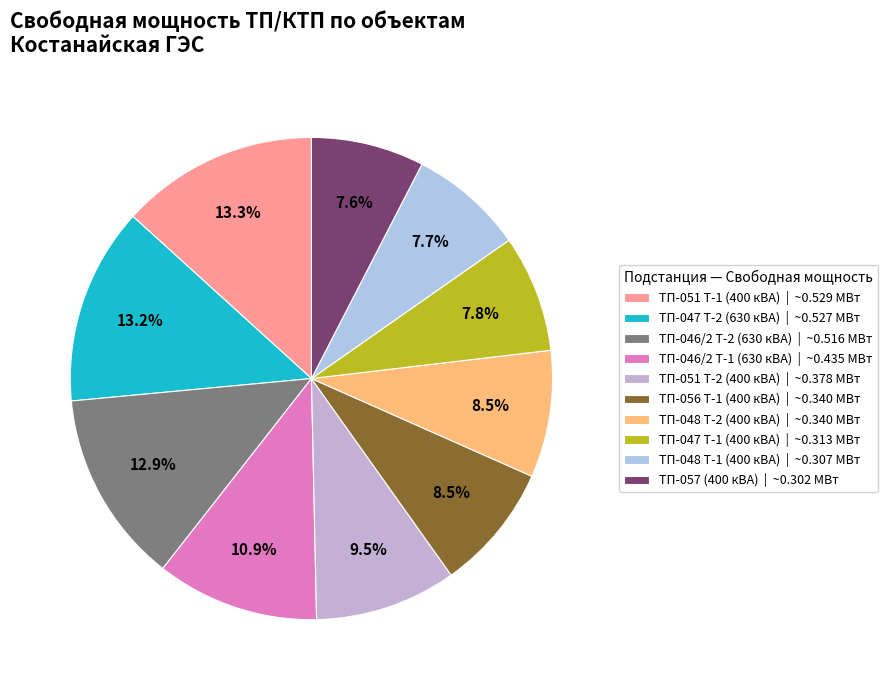

Is there any slice that represents more than half of the pie?

No